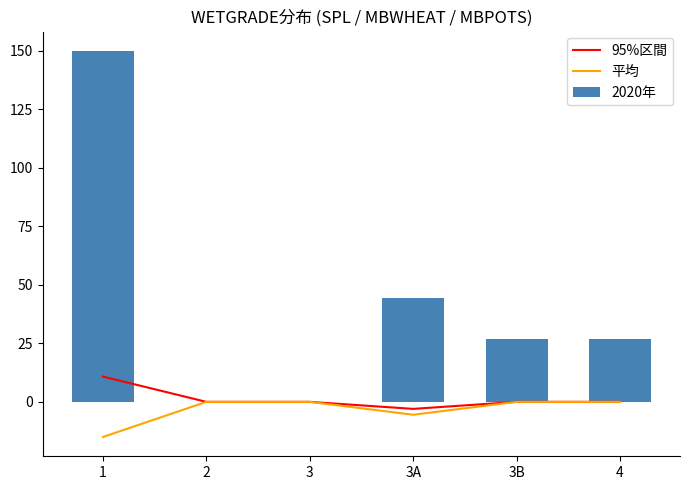

What is the sum of all 平均 values?

-20.5